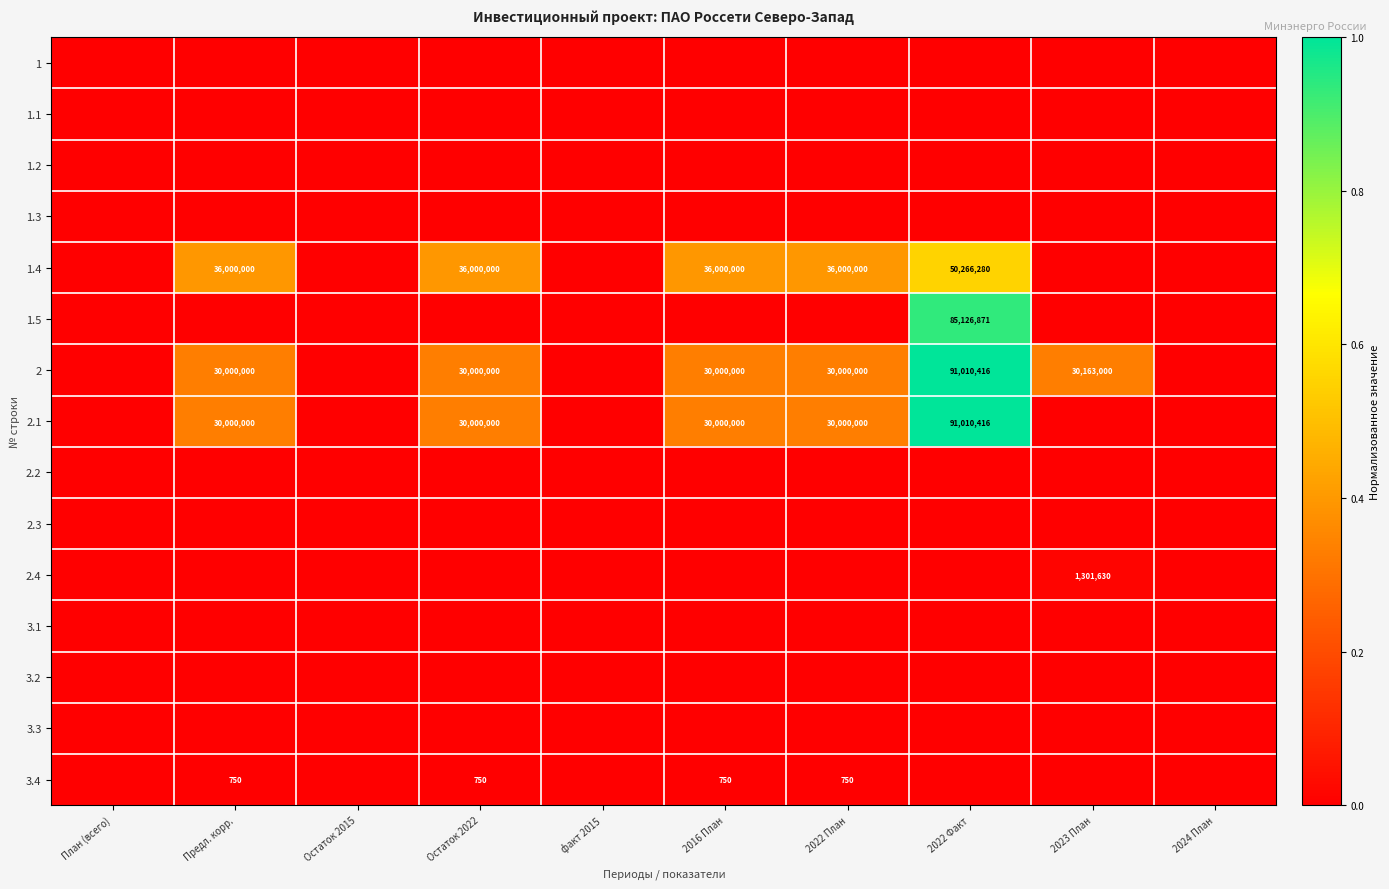

True or false: 1.4 has a value of 8378953 at Остаток 2022.

False